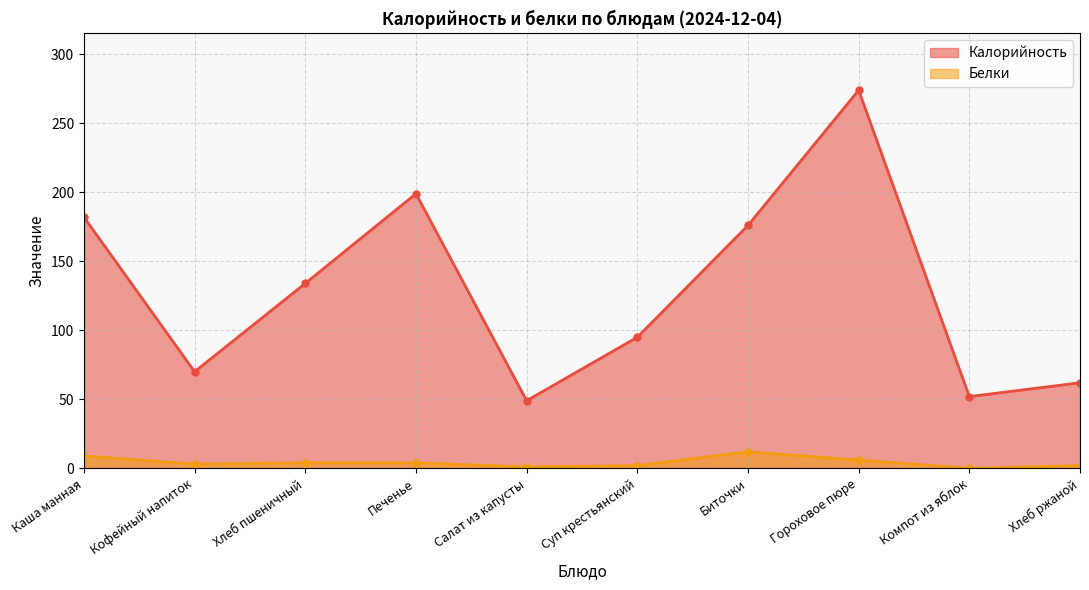

At Каша манная, list the series in order from largest to smallest.

Калорийность, Белки